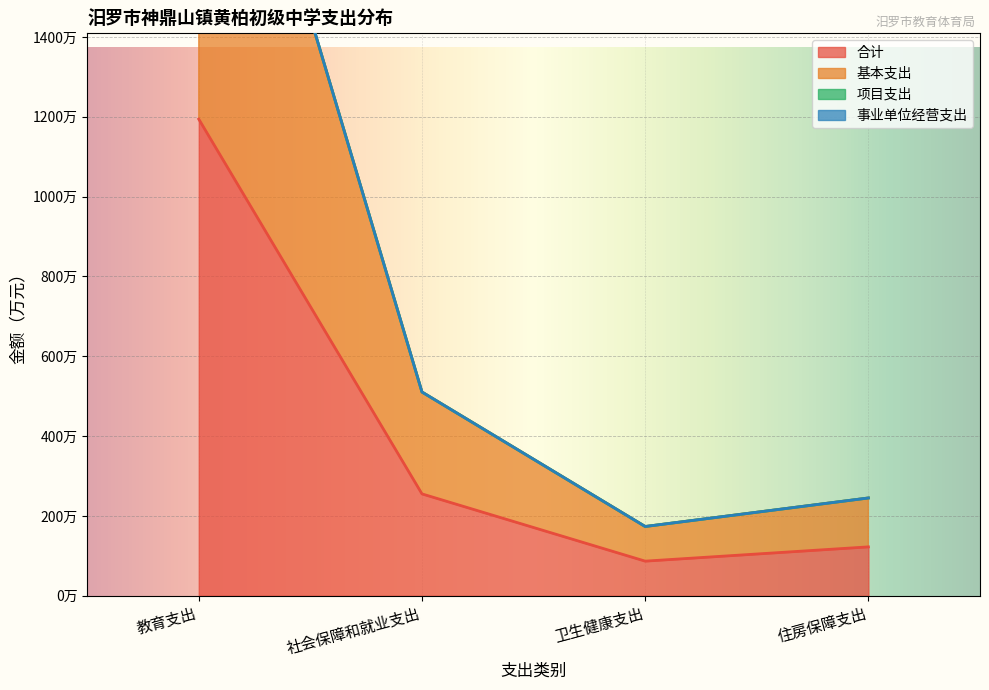

Which has a higher value, 教育支出 or 社会保障和就业支出?

教育支出